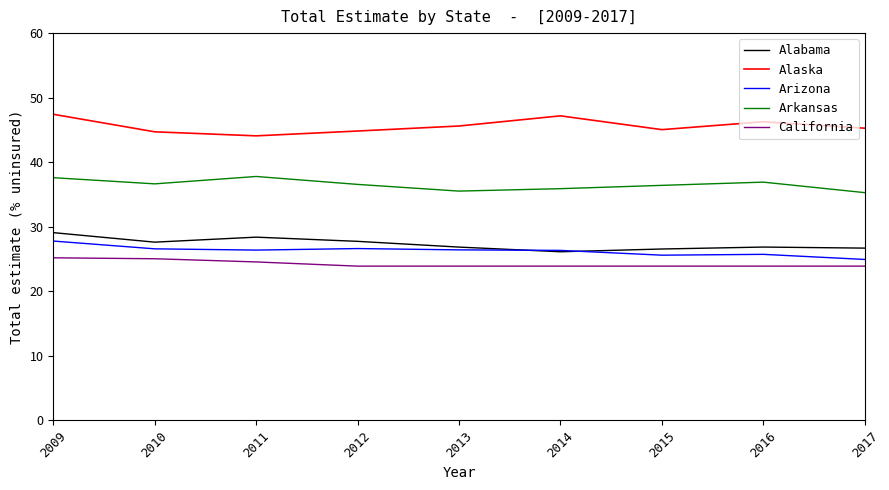

What is the difference between the Alaska values at 2014 and 2012?

2.4